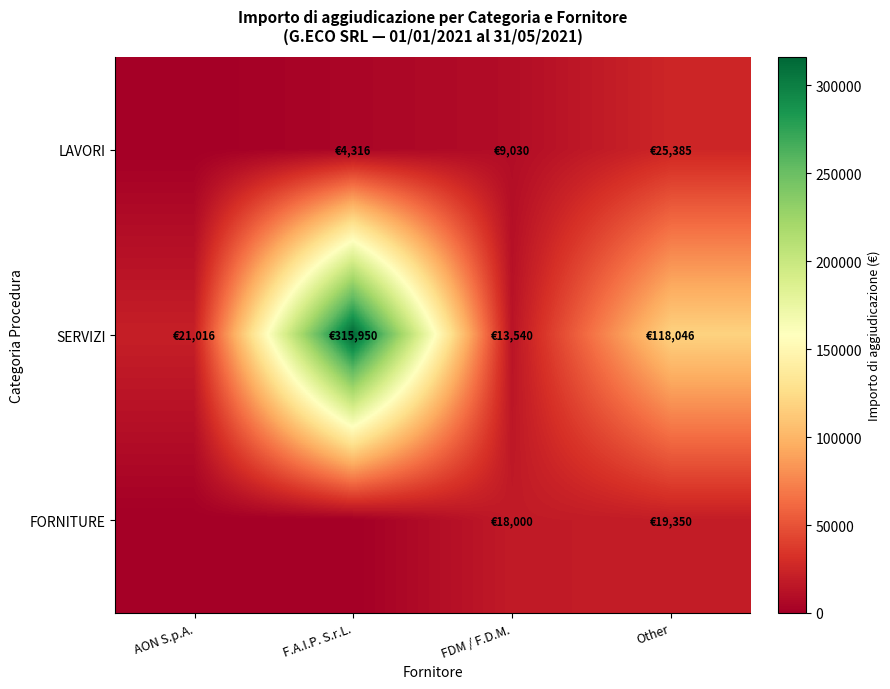

How many data points does each series have?

4